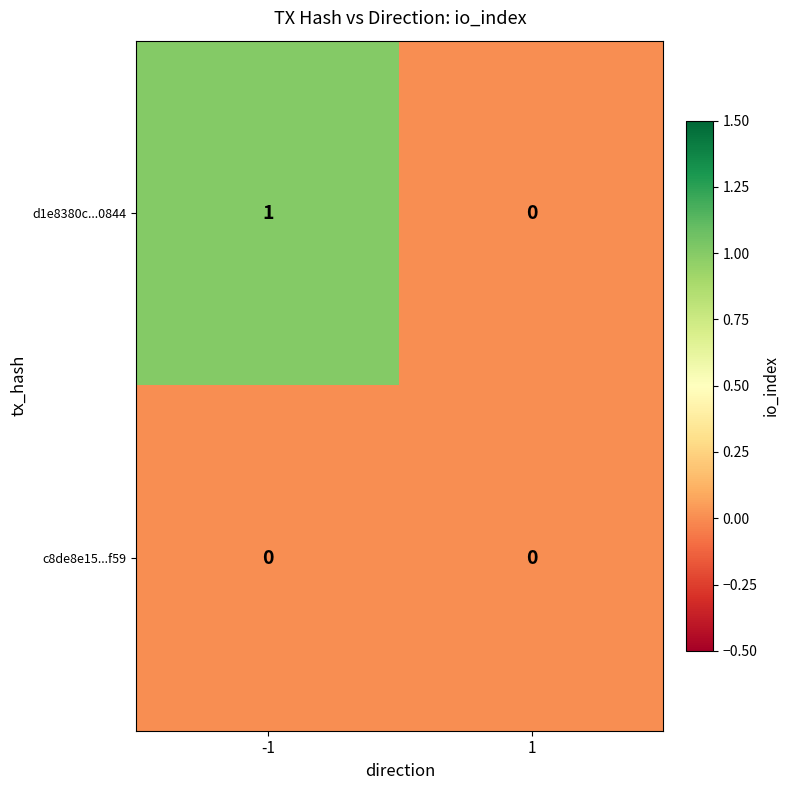

Which series has the largest total across all categories?

d1e8380c...0844